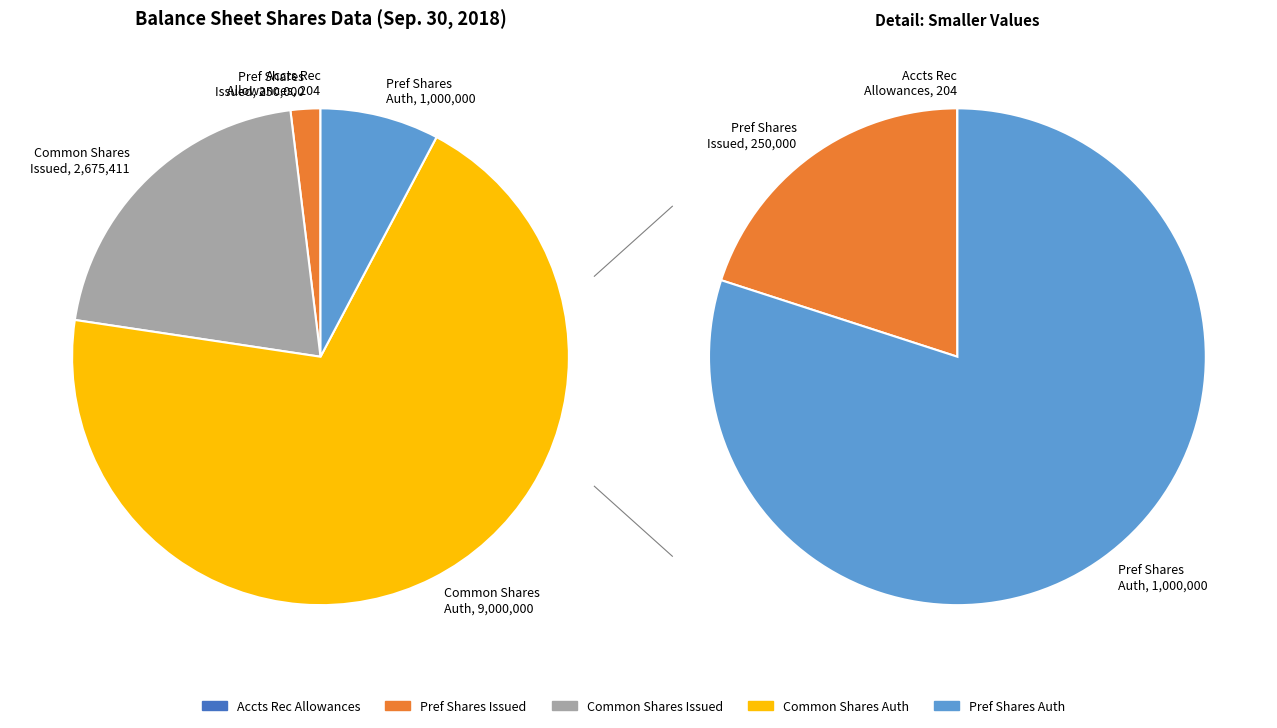

To the nearest percent, what is the average slice percentage?

20%